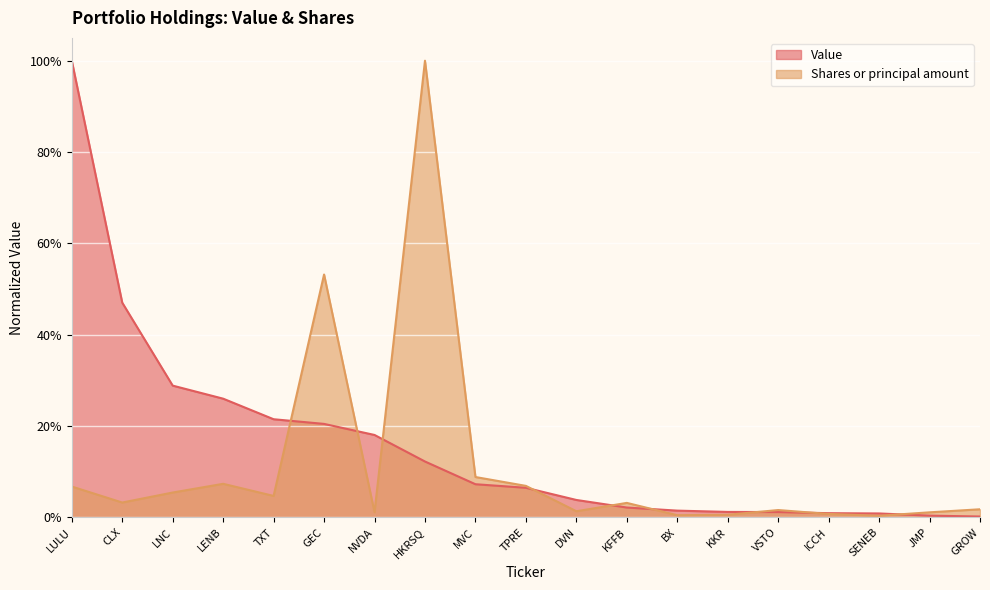

At how many categories does at least one series exceed 0?

19